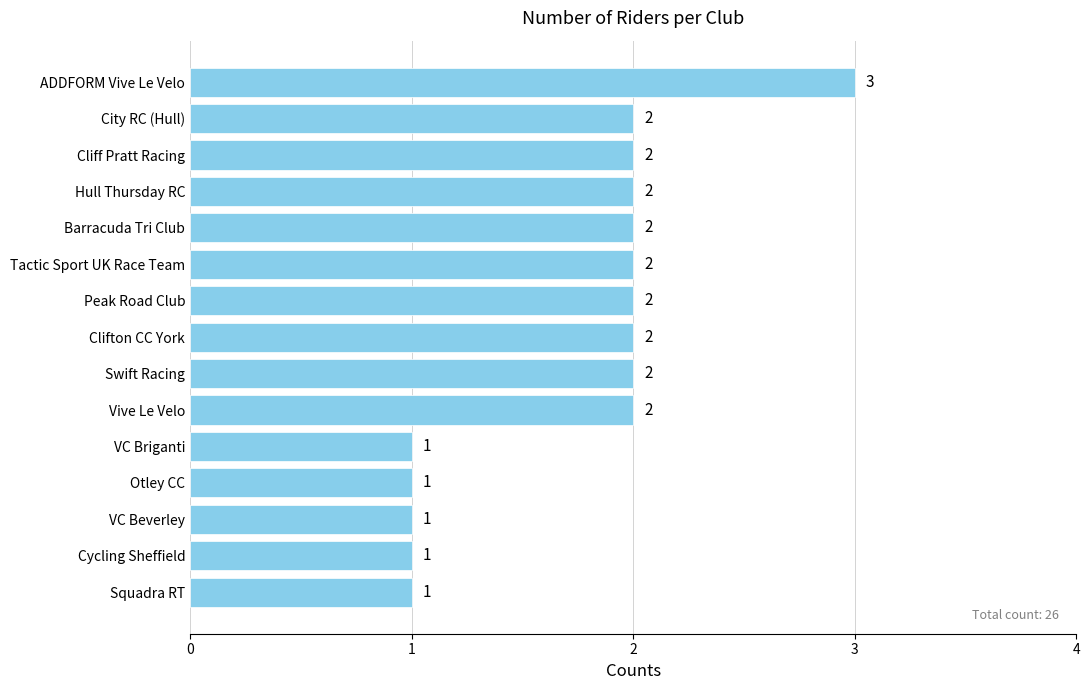

How many values are between 1 and 2?

14